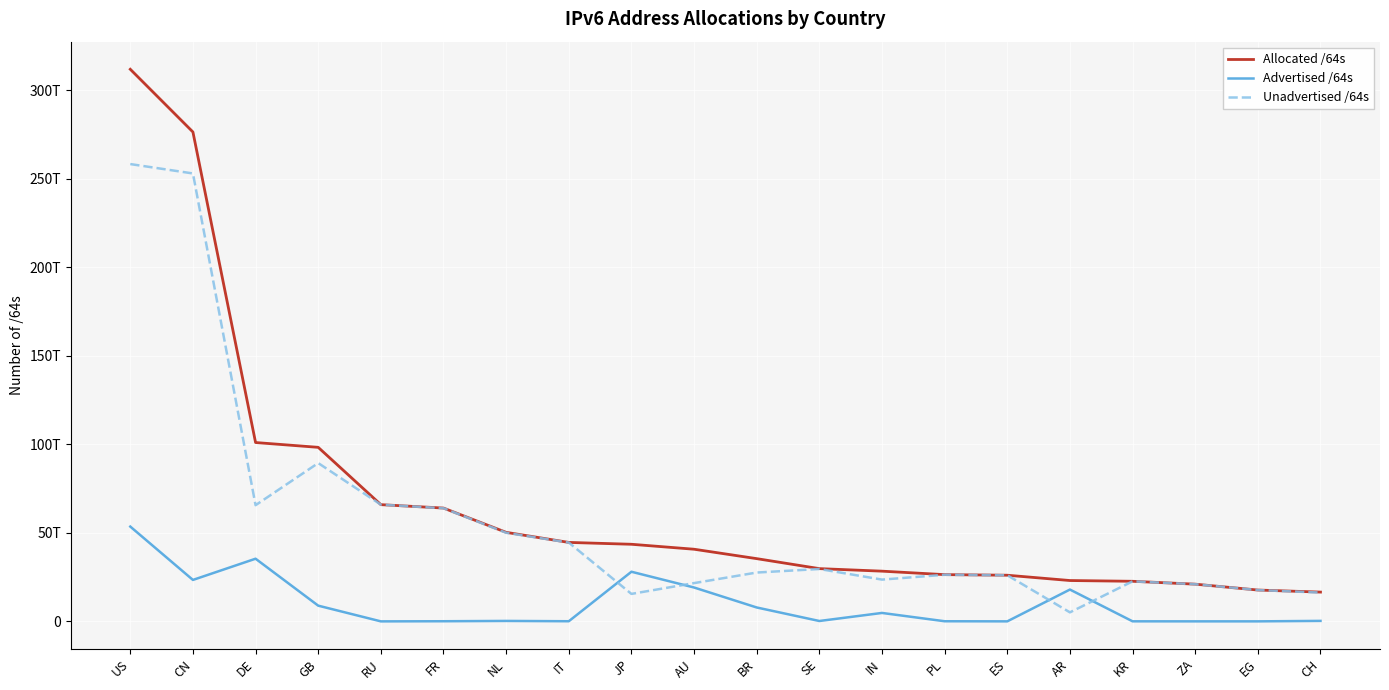

What is the label of the 15th point from the right?

FR